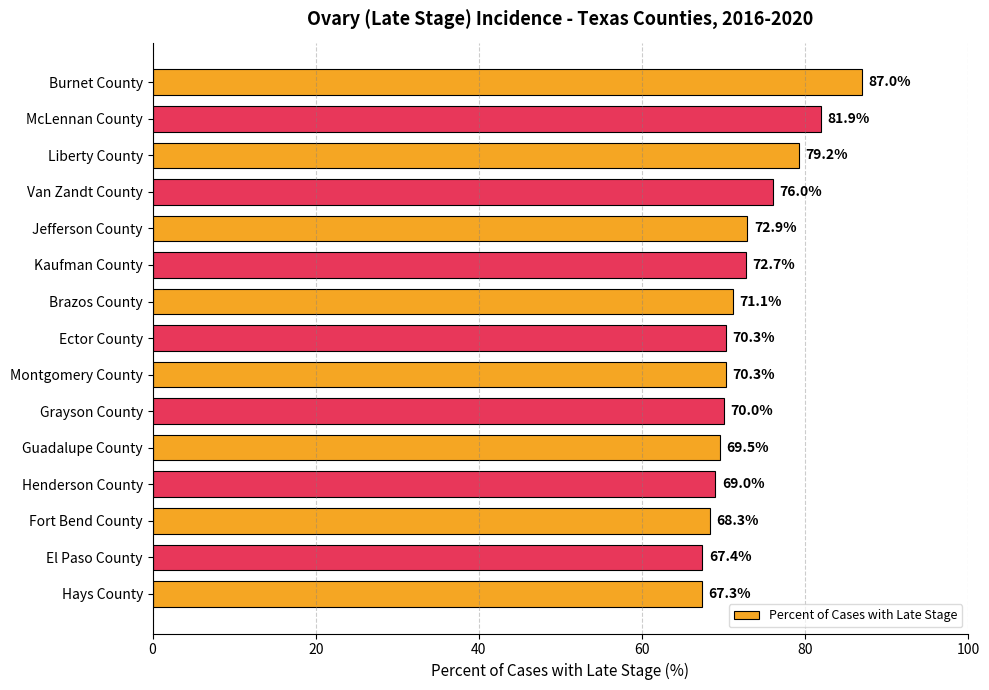

What is the label of the 12th bar from the top?

Henderson County